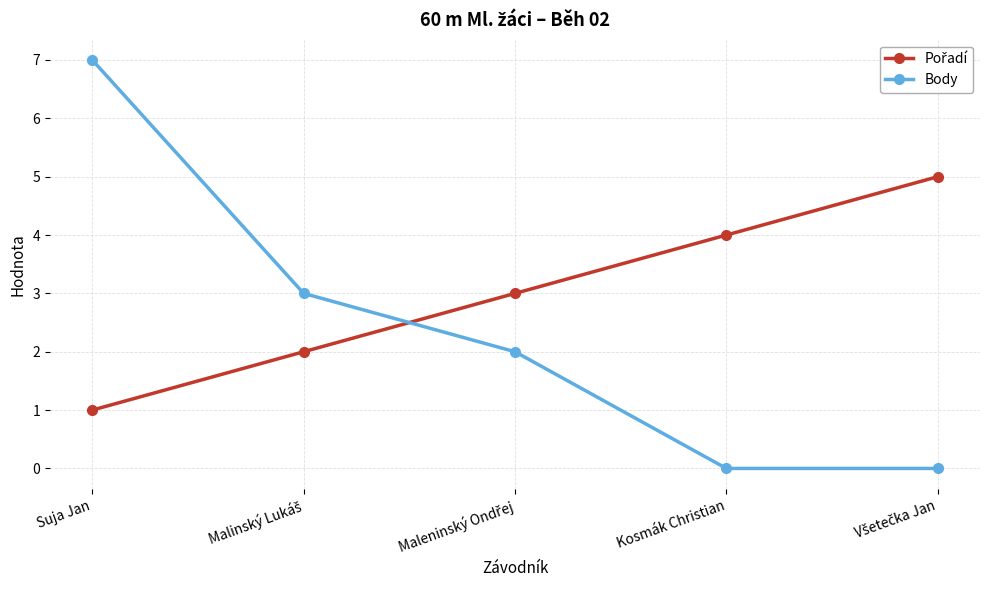

Does the chart display data point markers on the line(s)?

Yes